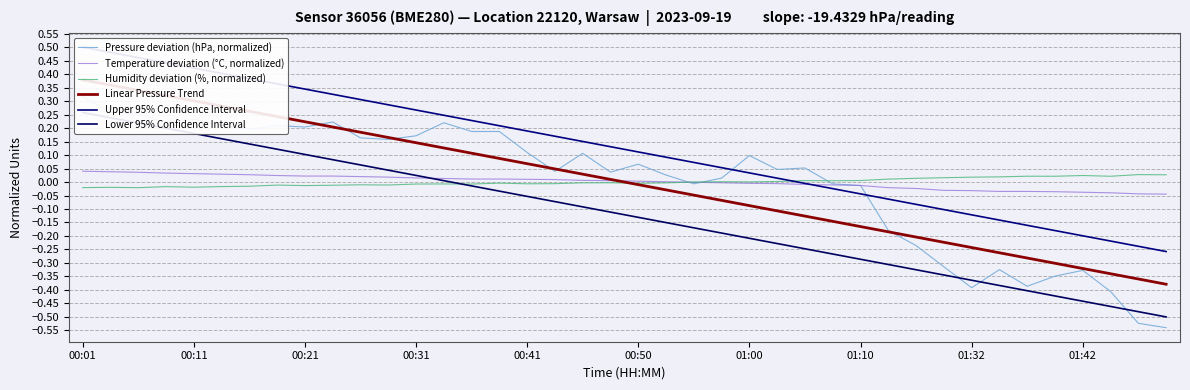

Is the value of Upper 95% Confidence Interval at 14 greater than the value of Temperature deviation (°C, normalized) at 13?

Yes